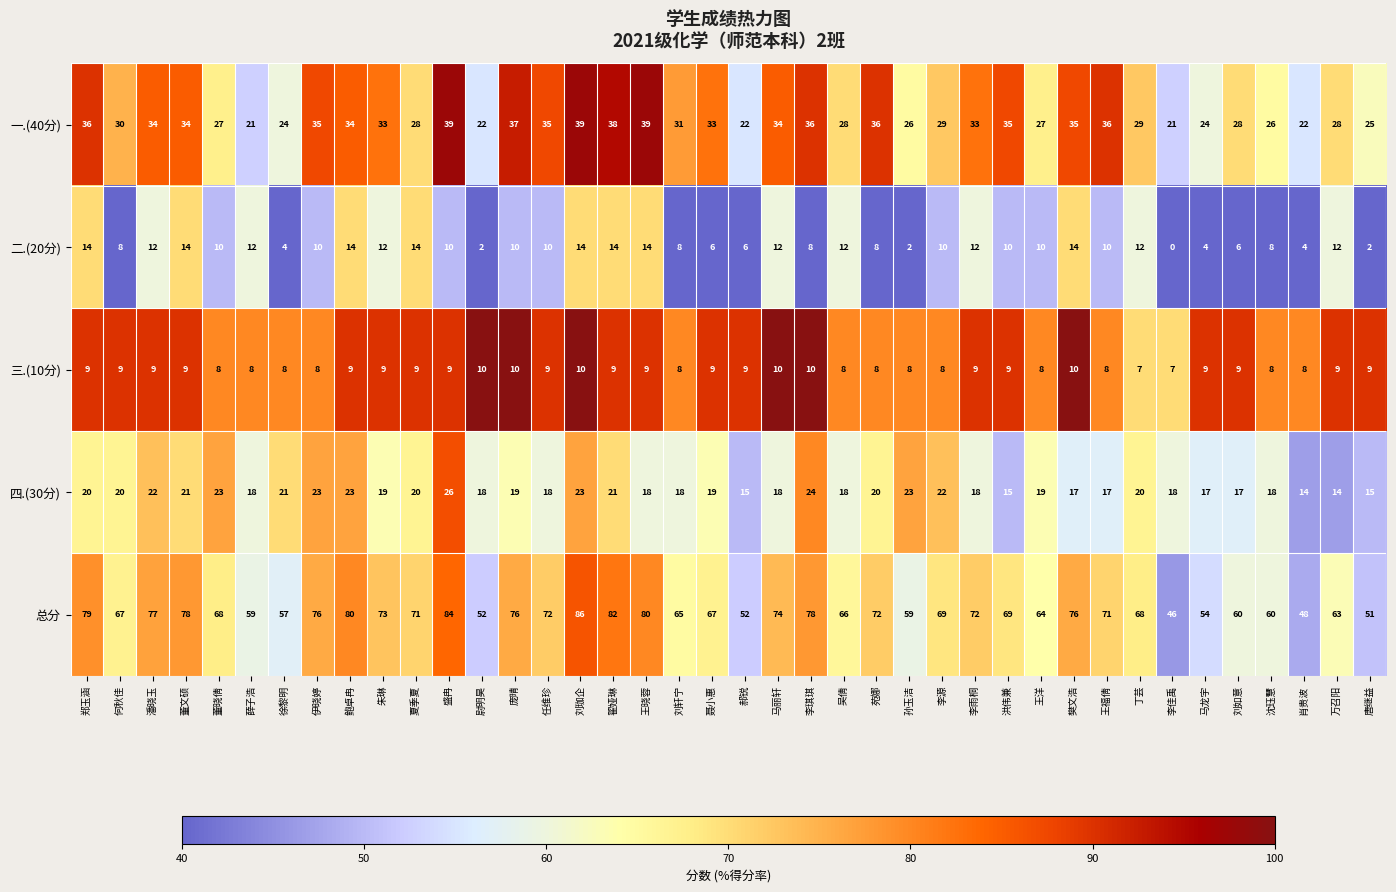

Which category has the highest value in the 四.(30分) series?

盛冉